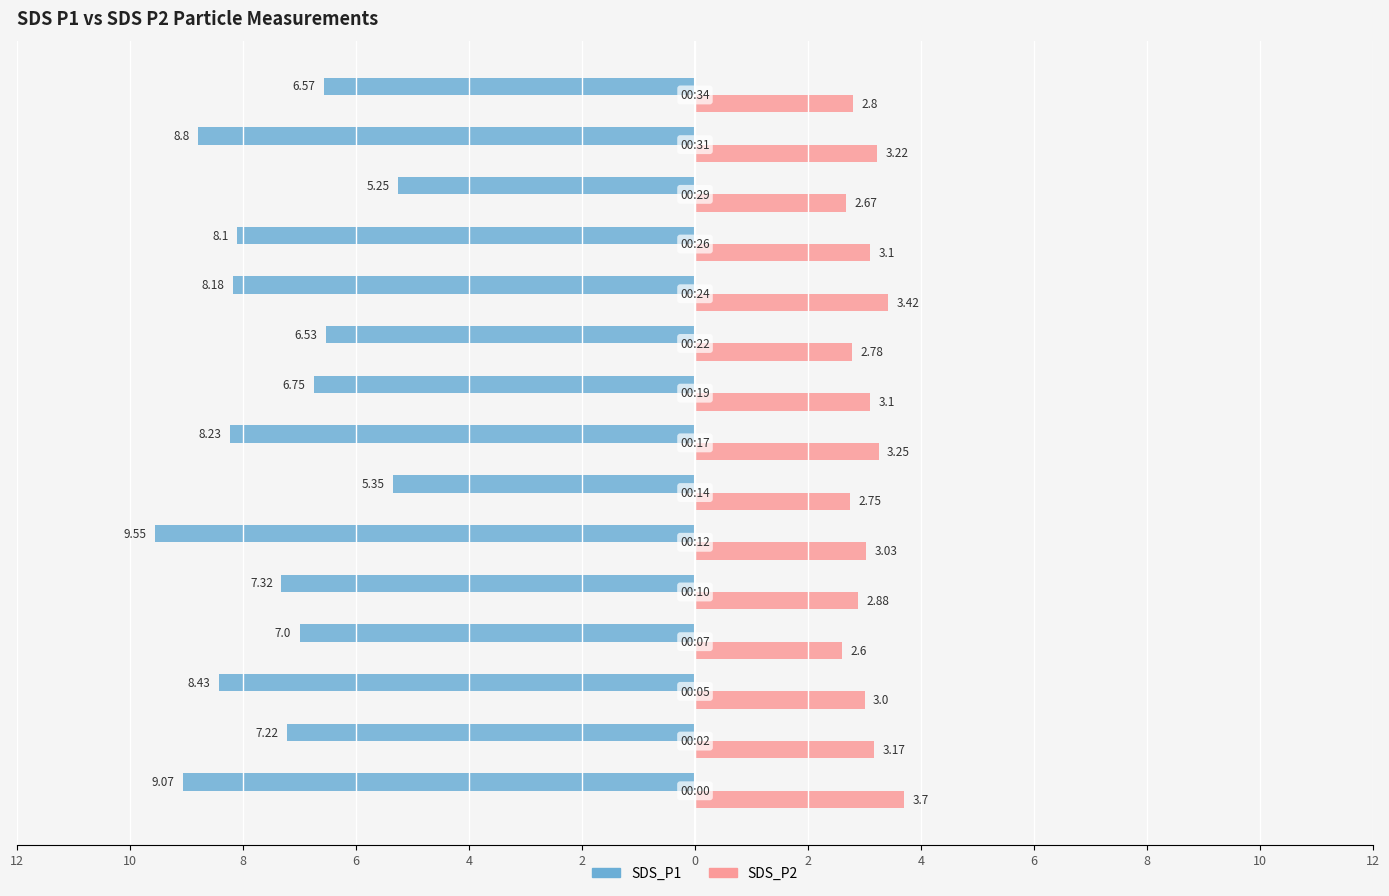

Reading right to left, extract all data points from this chart.

SDS_P1: -6.6	-8.8	-5.2	-8.1	-8.2	-6.5	-6.8	-8.2	-5.3	-9.6	-7.3	-7.0	-8.4	-7.2	-9.1
SDS_P2: 2.8	3.2	2.7	3.1	3.4	2.8	3.1	3.2	2.8	3.0	2.9	2.6	3.0	3.2	3.7